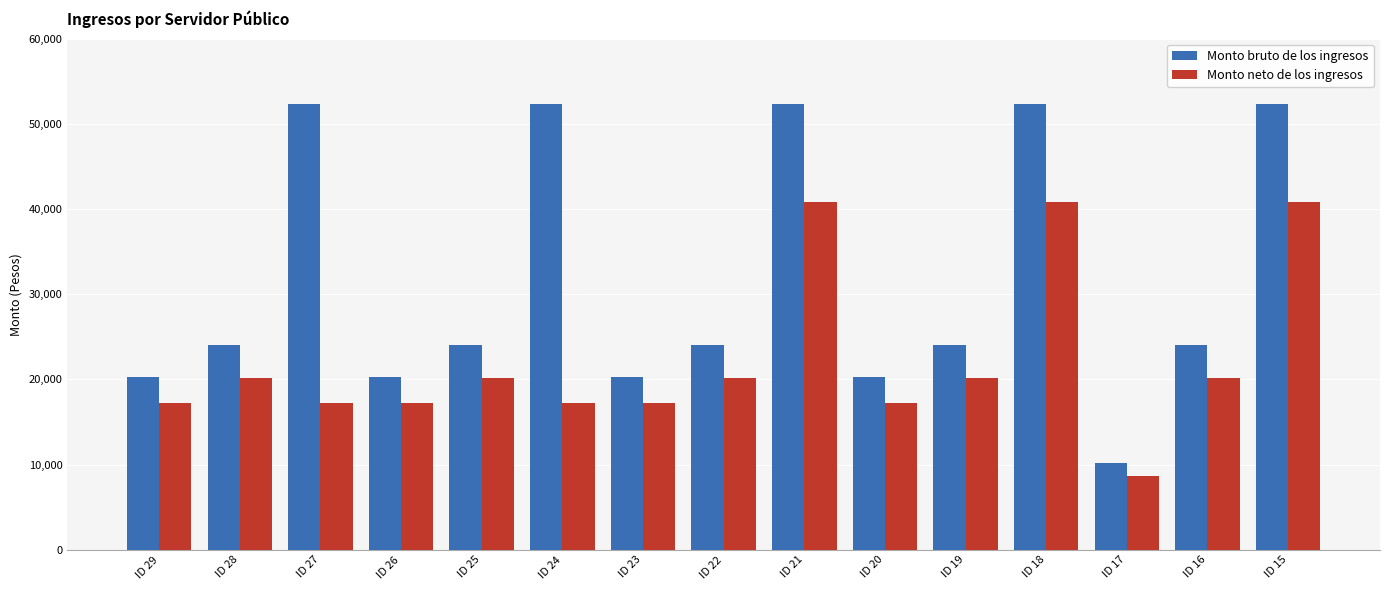

What is the difference between the maximum and minimum values in the Monto neto de los ingresos series?

32209.3